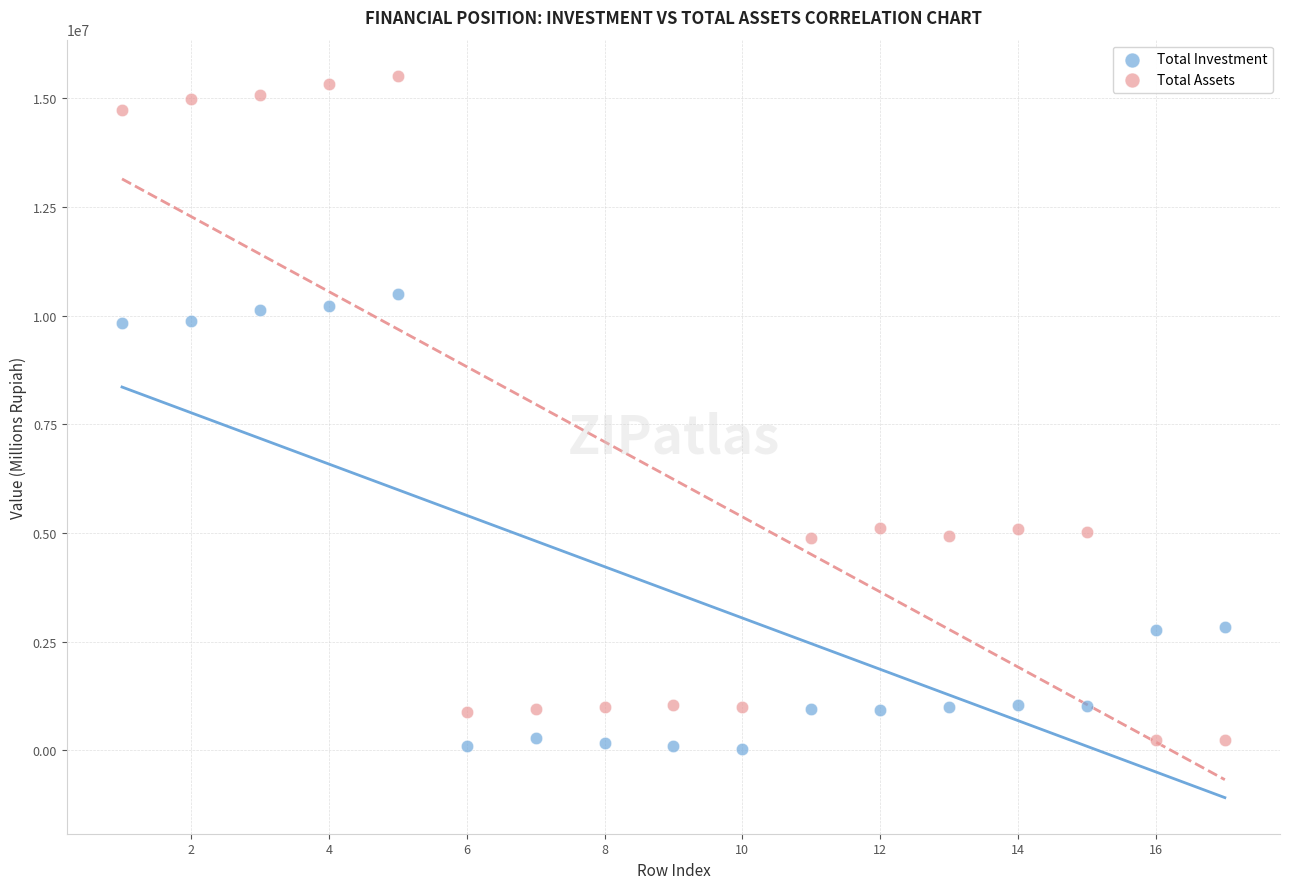

What is the X range (max minus min) for the scatter plot?

16.0